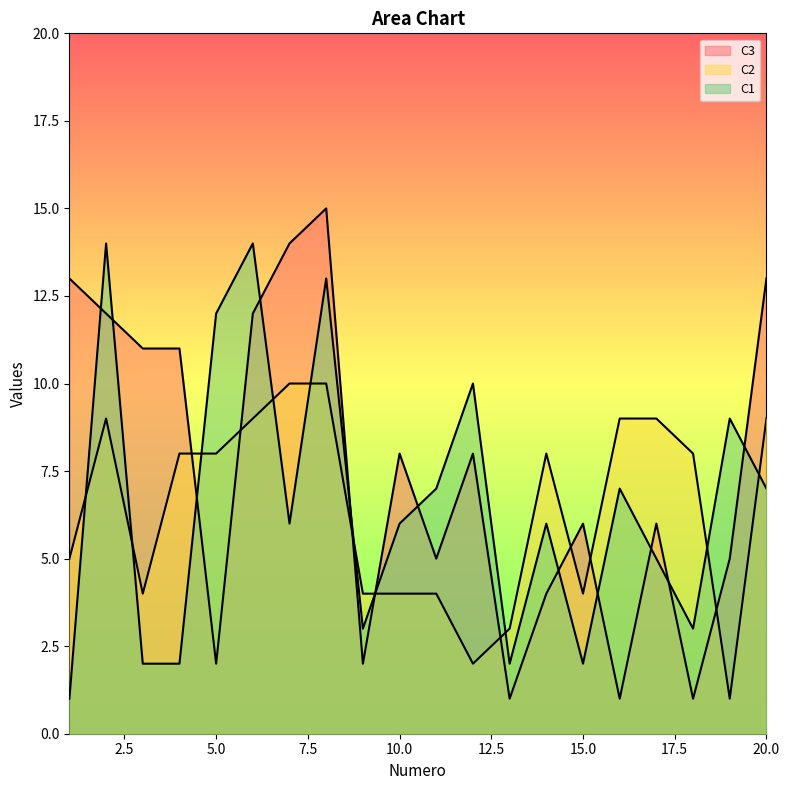

What are all the series names shown in the legend?

C1, C2, C3